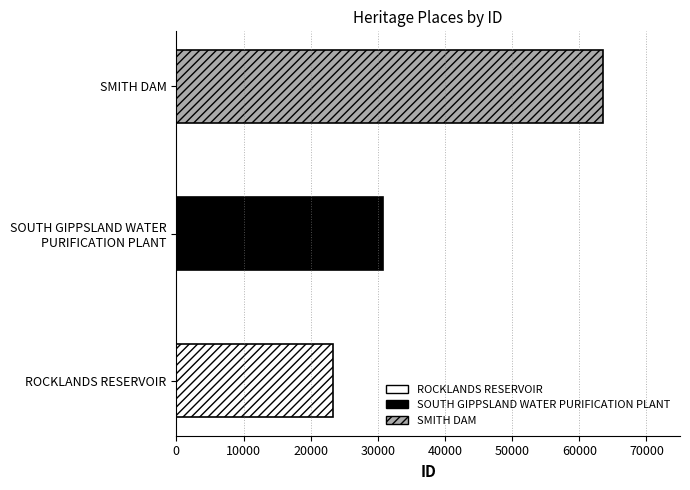

Reading right to left, list all the values displayed in this chart.

63471	30769	23255